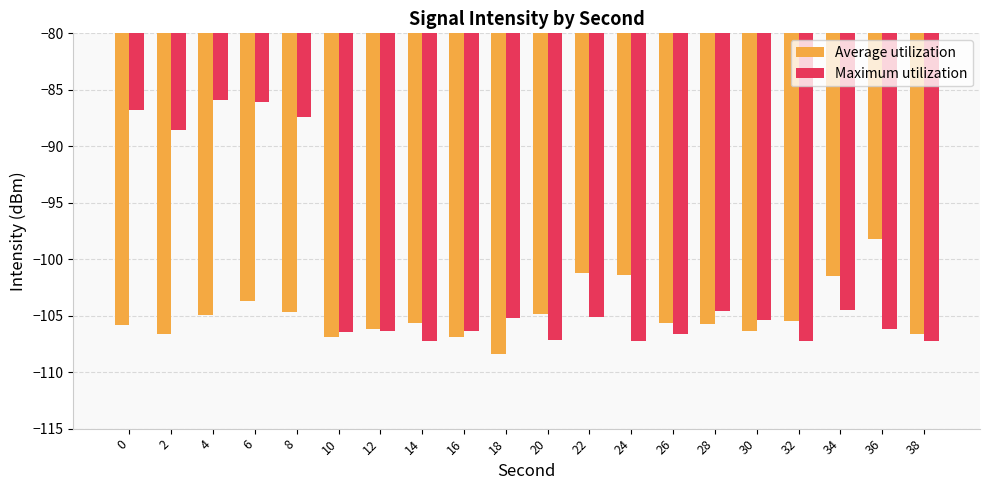

What is the difference between the highest and lowest values at 8?

17.3